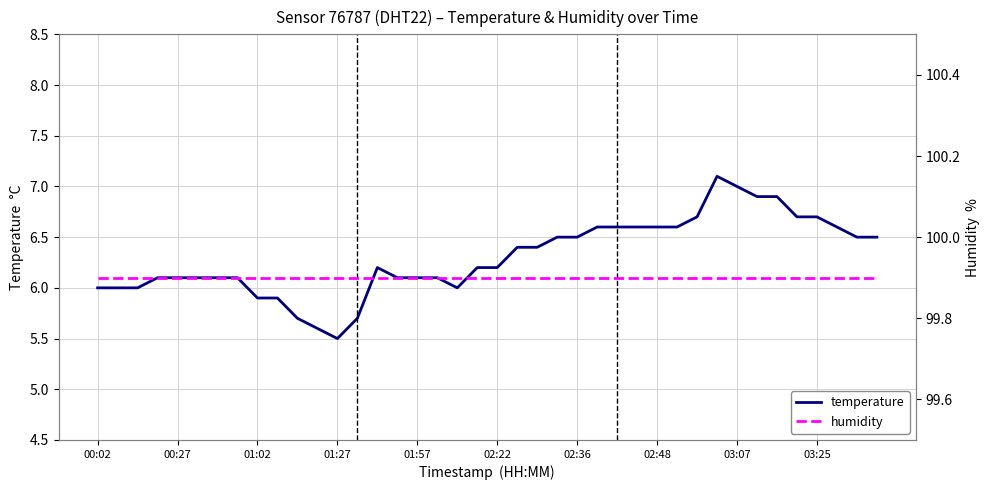

What is the maximum value for temperature?

7.1